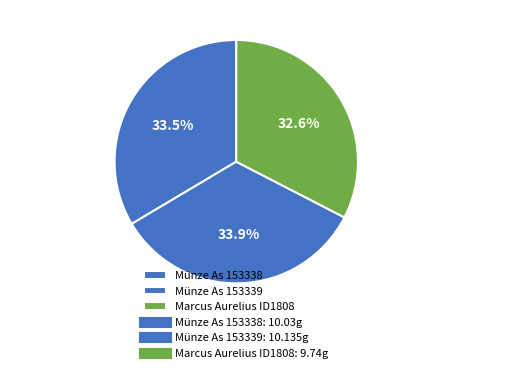

How many segments does this pie chart have?

3